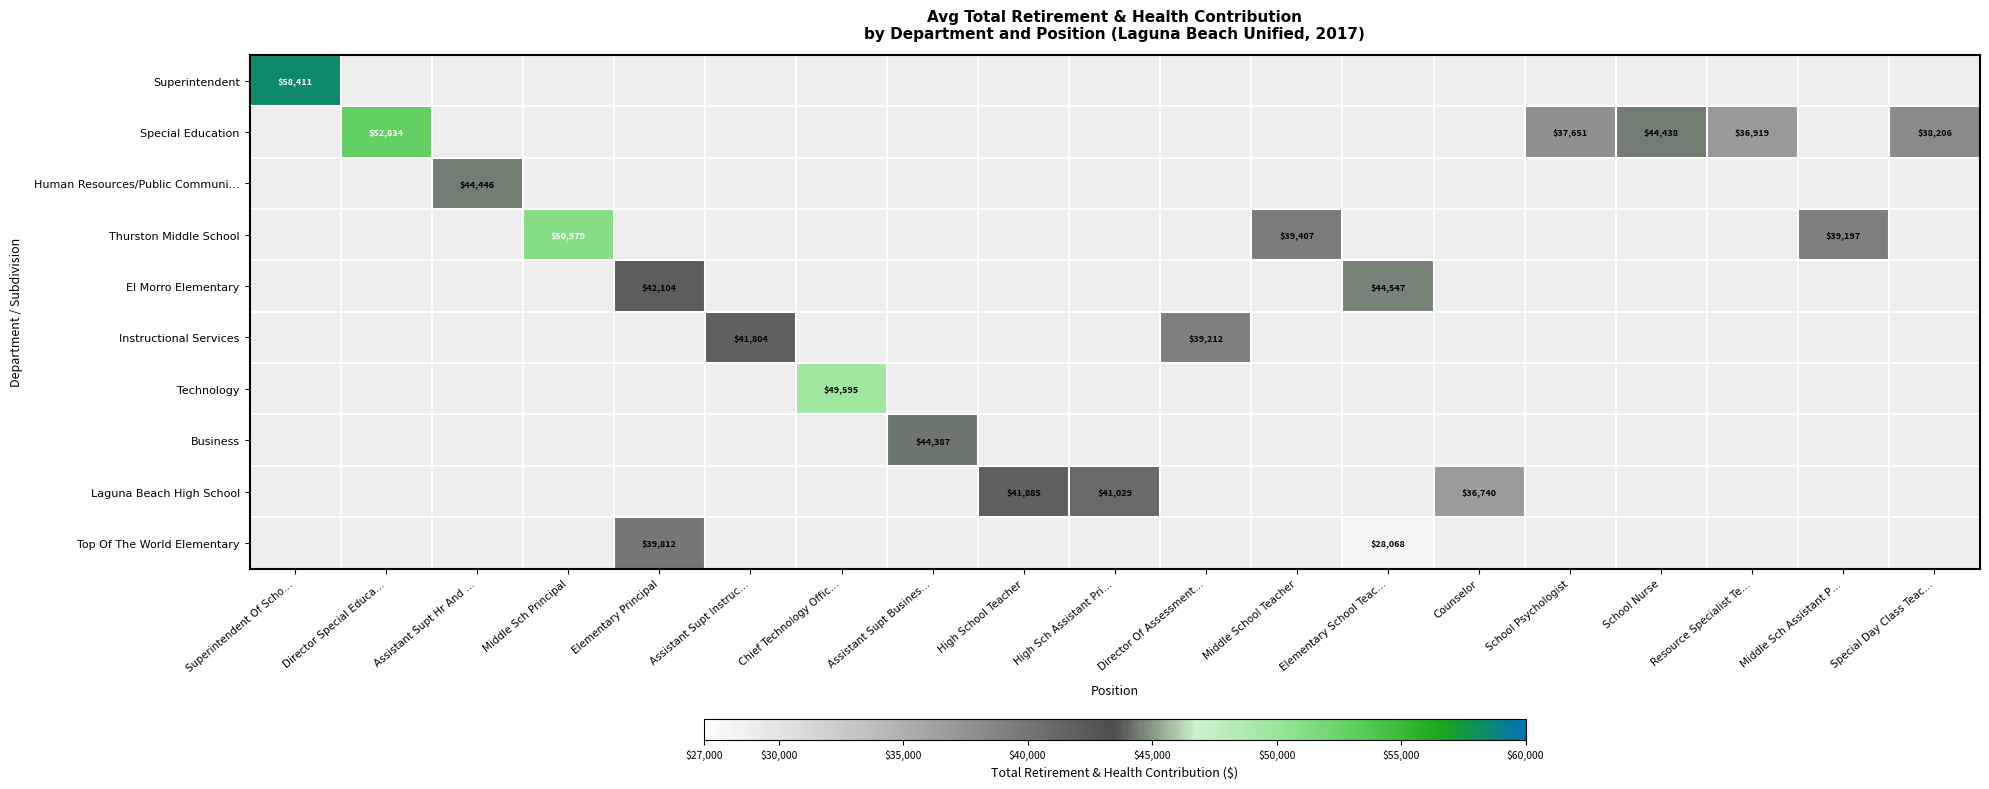

True or false: Laguna Beach High School has a value of 41029 at High Sch Assistant Pri….

True